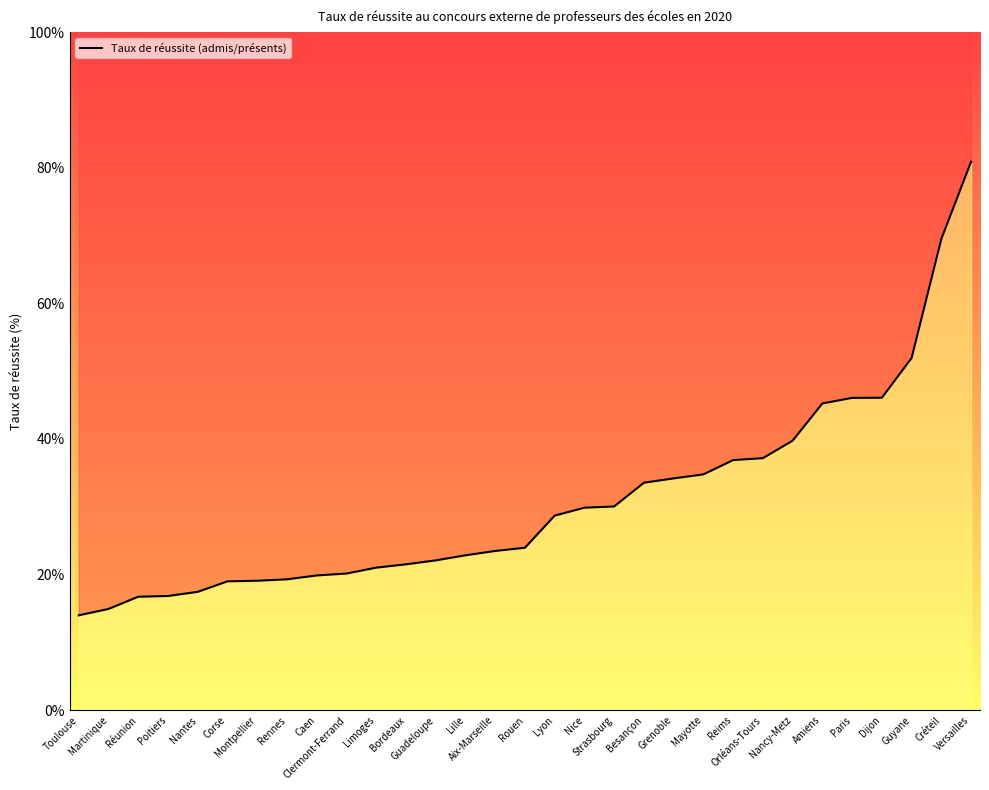

Count the number of categories in the chart.

31